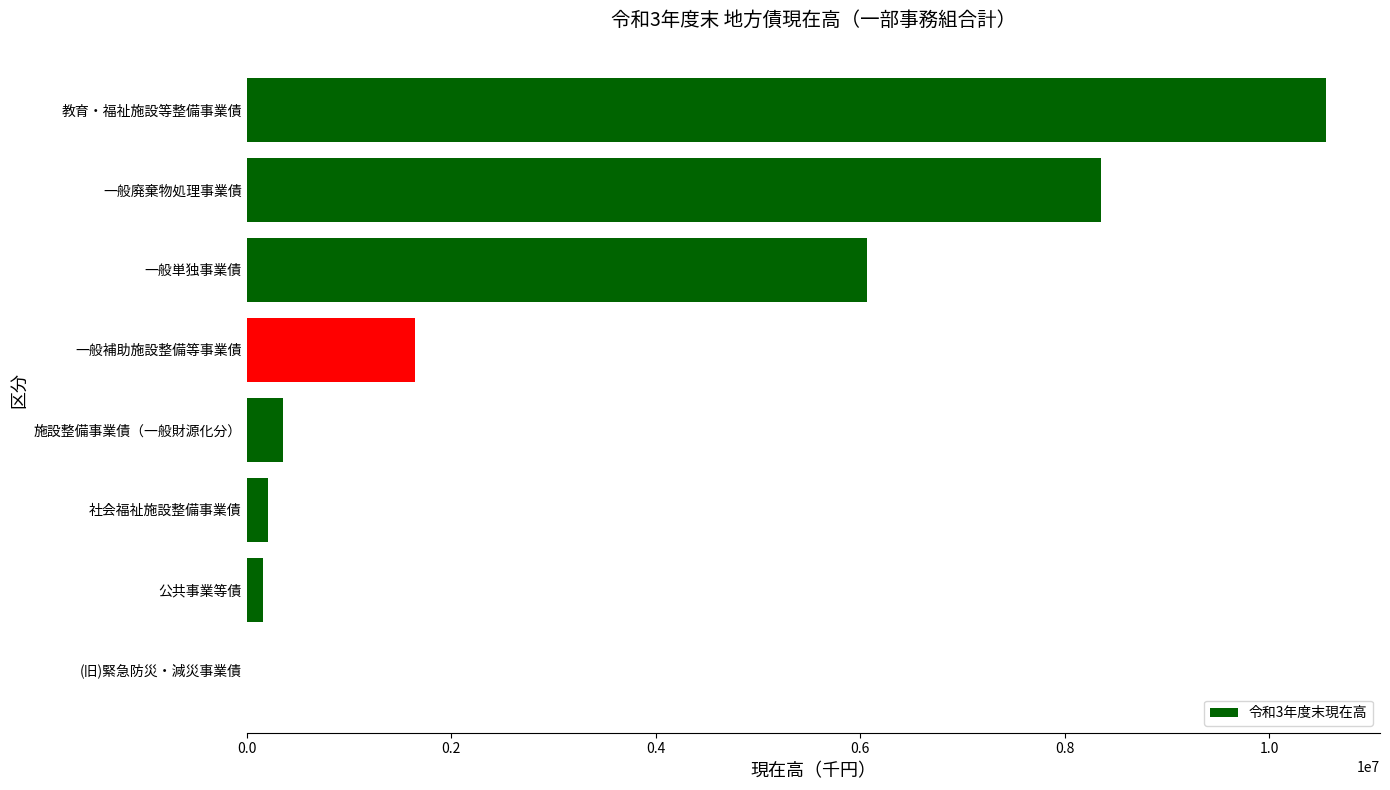

True or false: the data shows 16483966 at 教育・福祉施設等整備事業債.

False